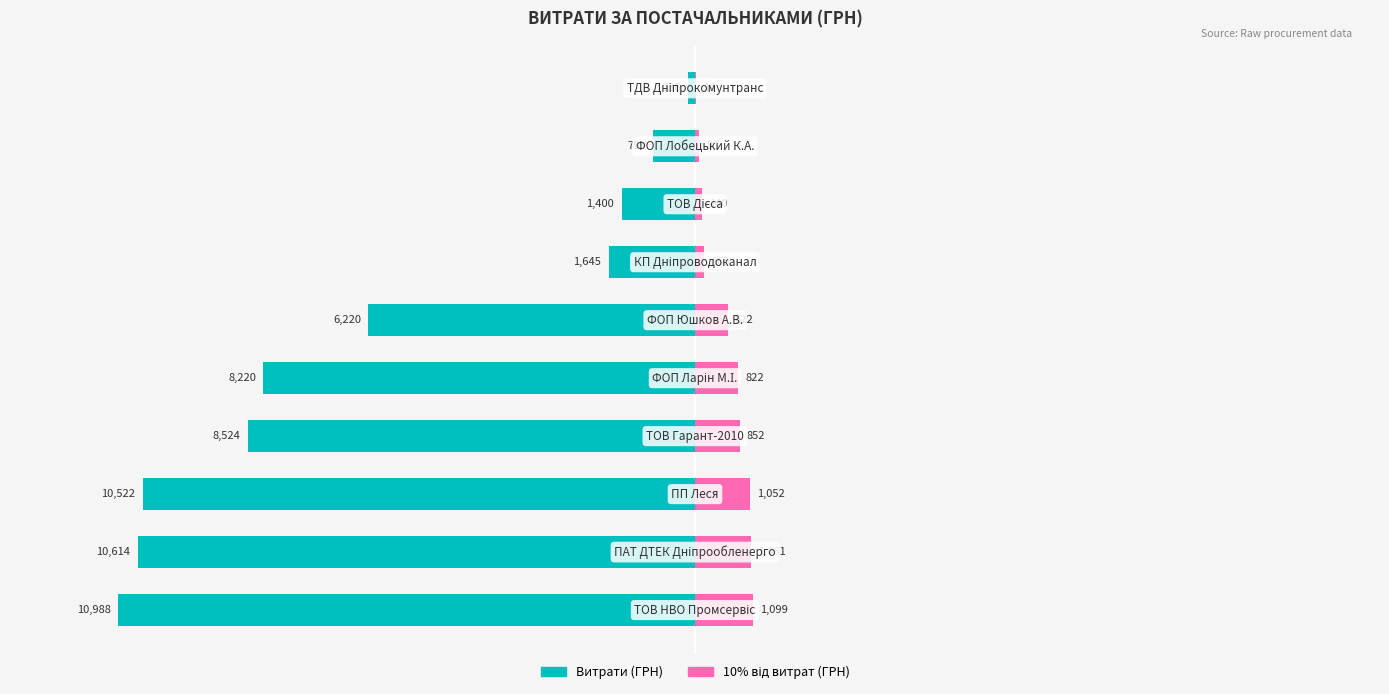

How many data points in Витрати (ГРН) are above -45?

4